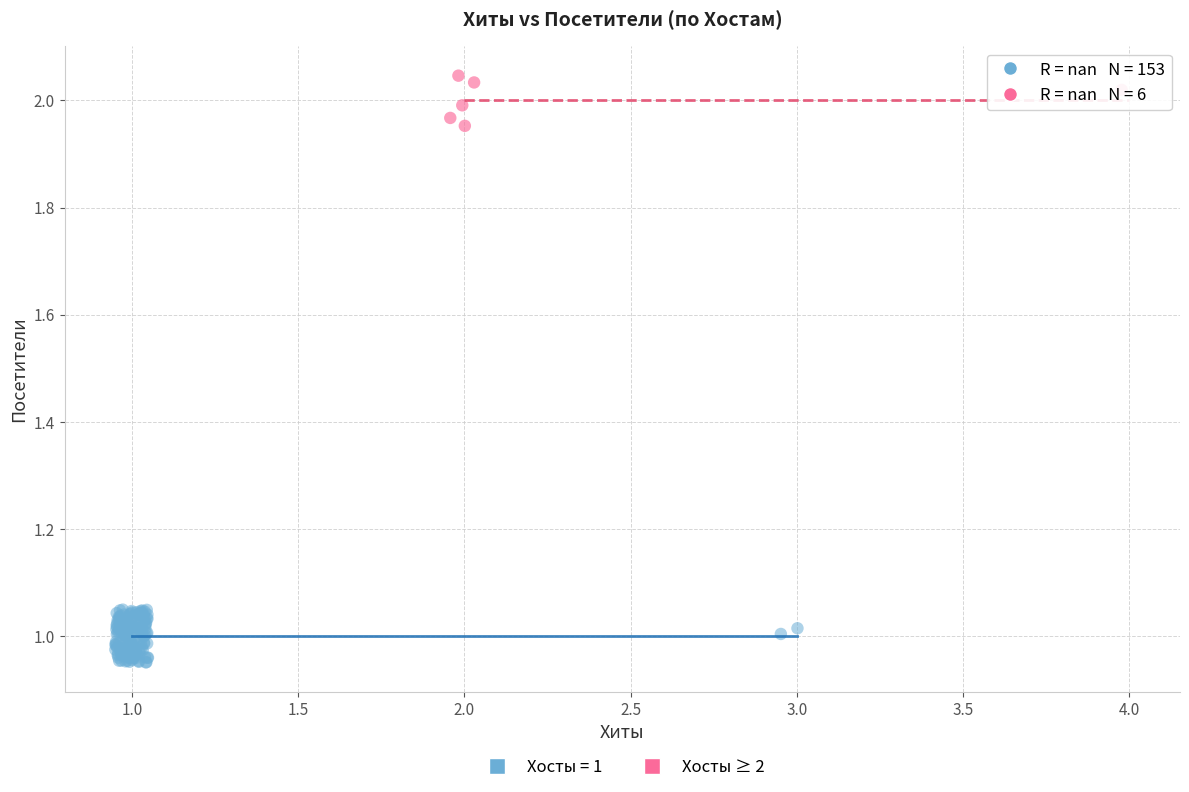

Which series reaches the minimum Y coordinate?

Хосты = 1